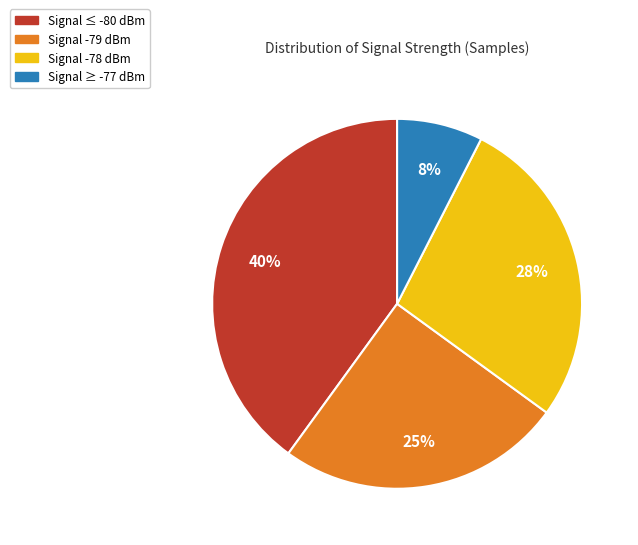

Is there a majority slice in this chart?

No